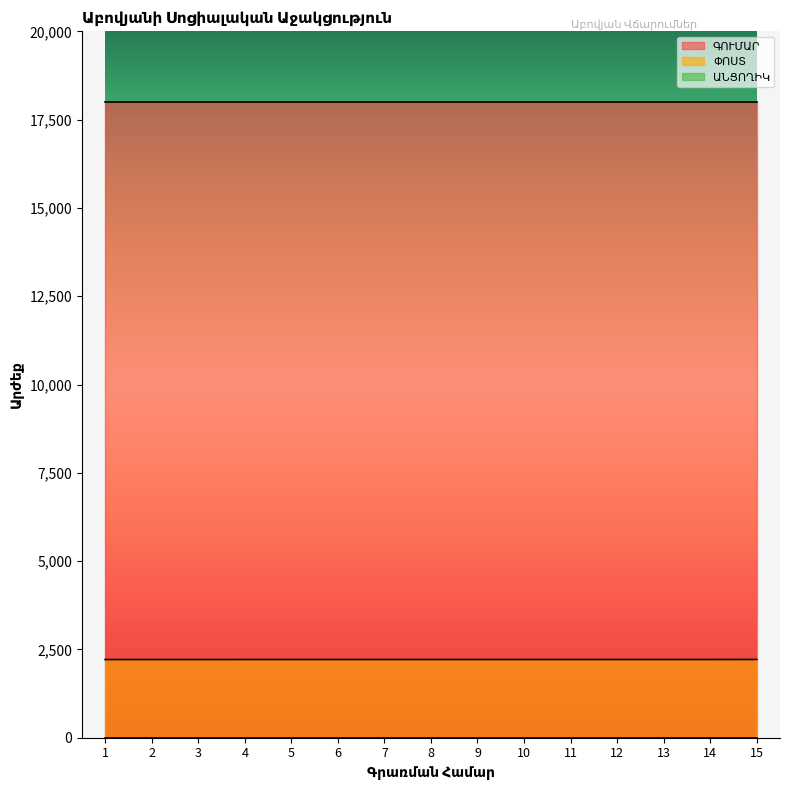

What are all the series names shown in the legend?

ԳՈՒՄԱՐ, ՓՈՍՏ, ԱՆՑՈՂԻԿ